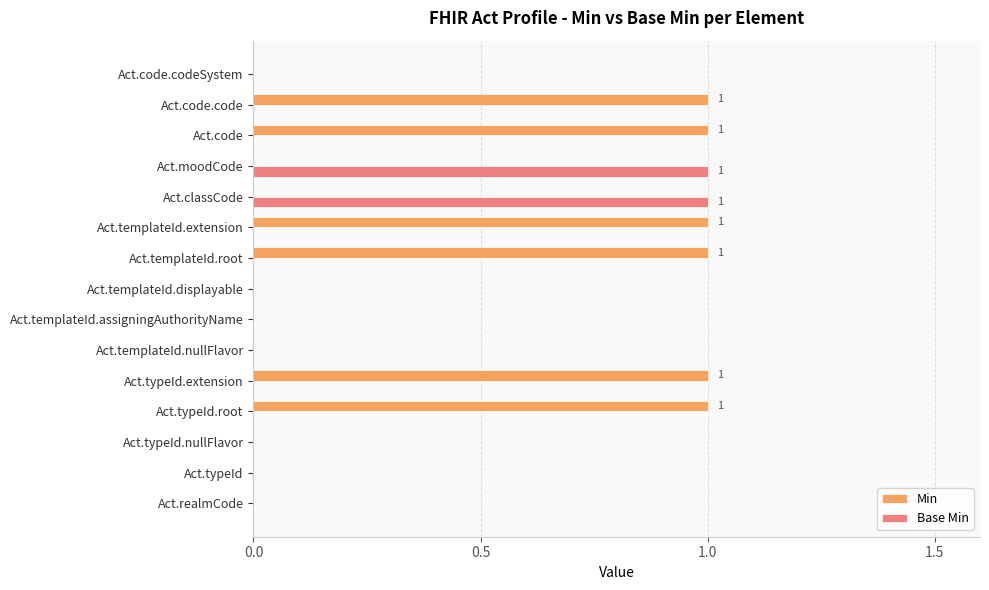

The Min series shows -1 at Act.templateId.nullFlavor. True or false?

False